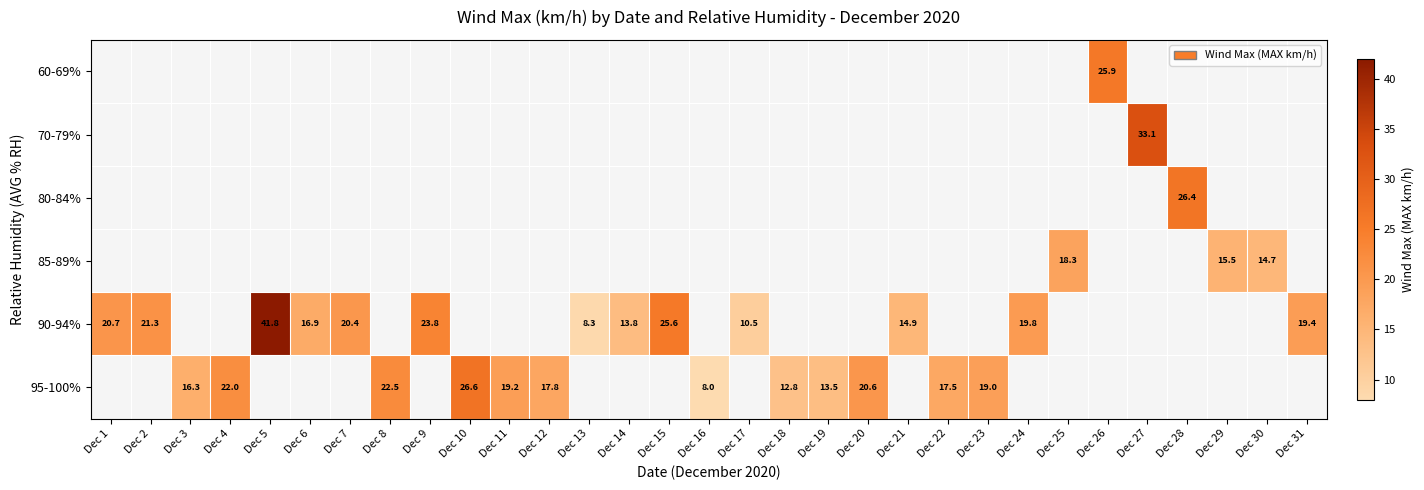

Is it true that 70-79% equals 16.5 at Dec 27?

False